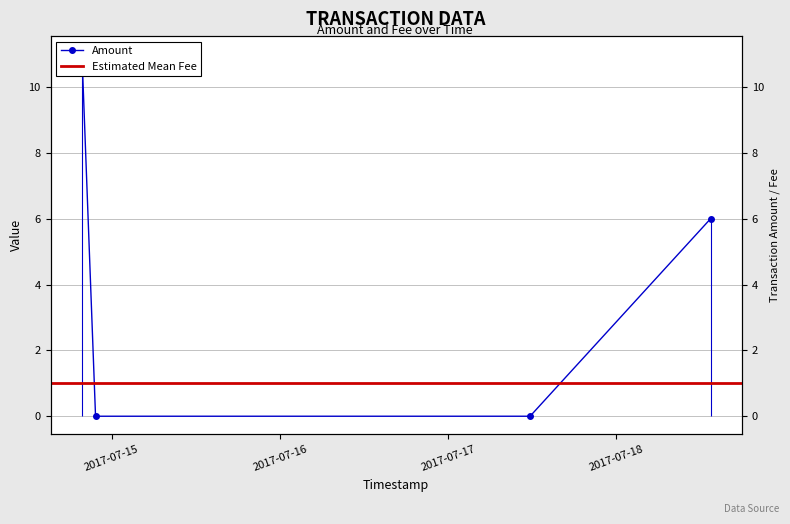

What is the average value?

4